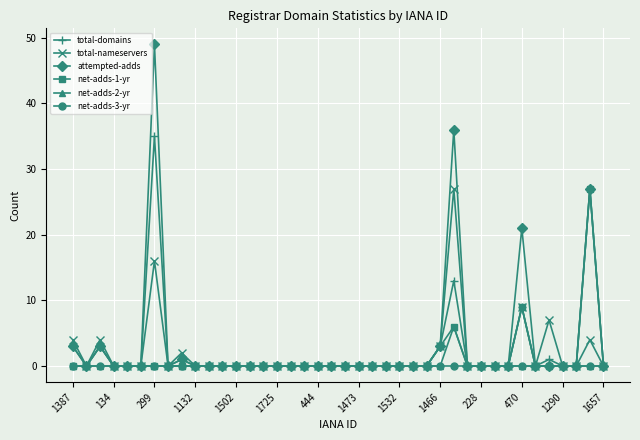

Which series has the widest spread of values?

attempted-adds